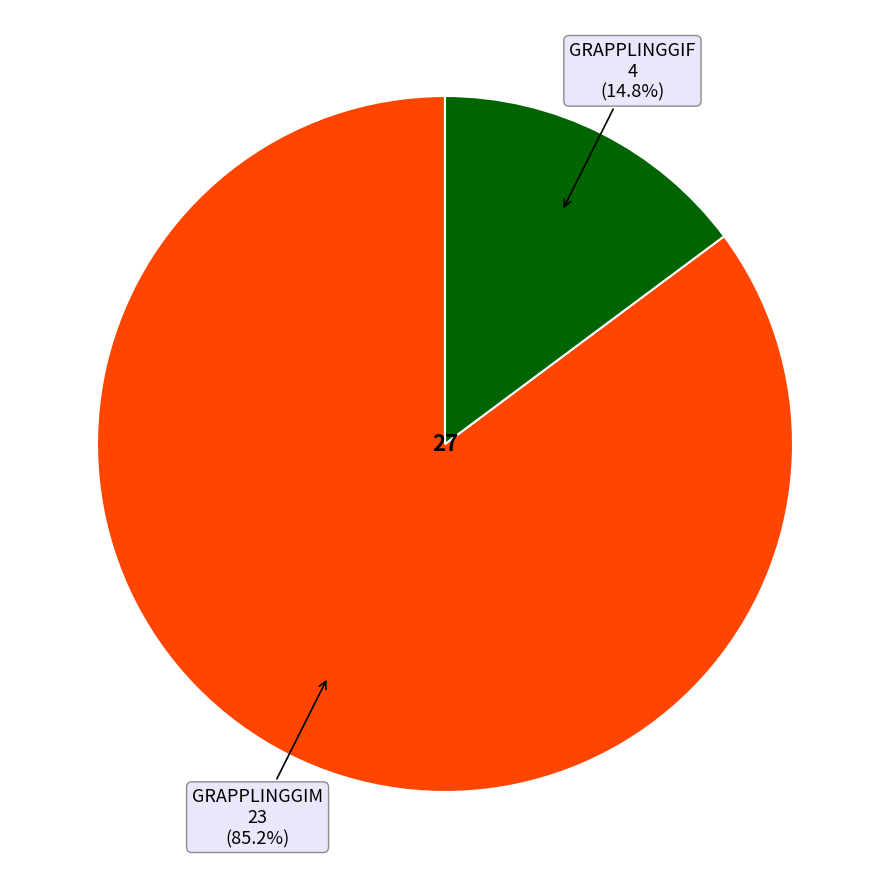

What percentage is the GRAPPLINGGIM slice, to the nearest percent?

85%